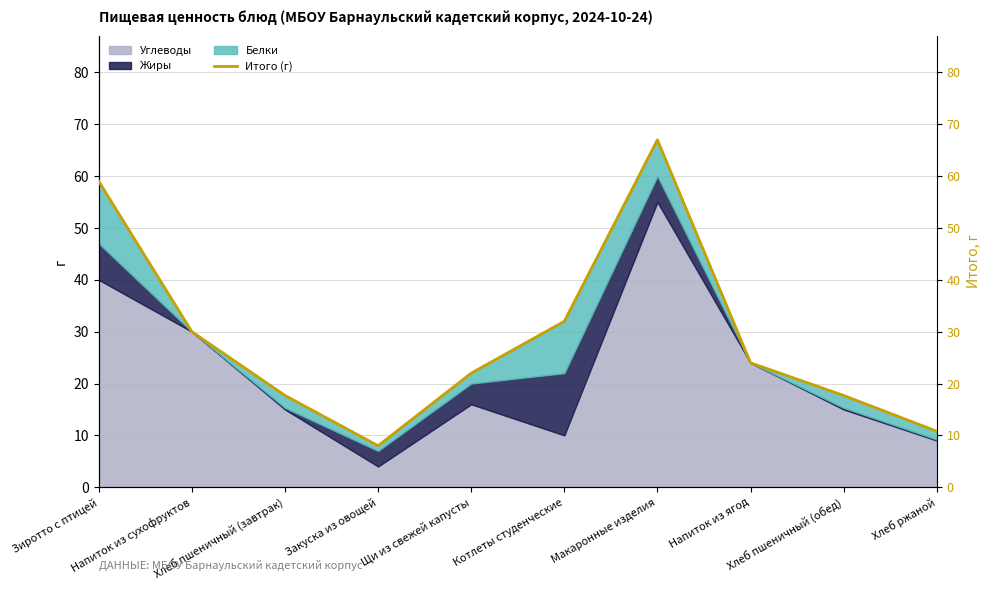

Reading left to right, extract all data points from this chart.

59.0	30.0	17.7	8.0	22.0	32.0	67.0	24.0	17.7	10.8